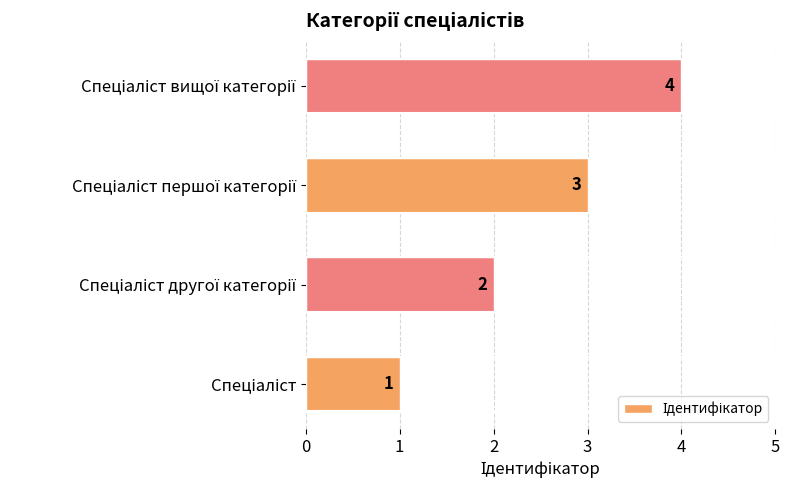

What is the smallest value displayed?

1